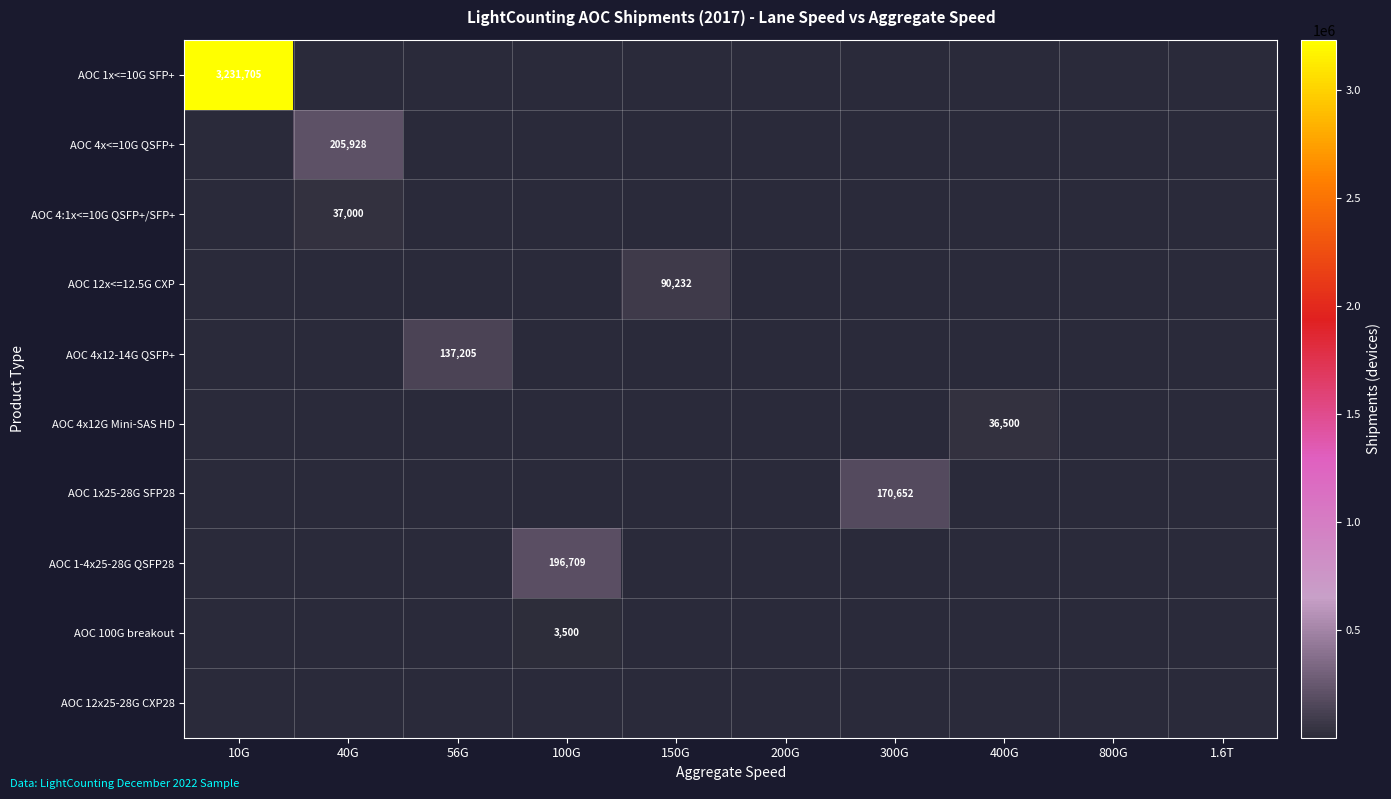

Between 300G and 200G, which is larger?

300G